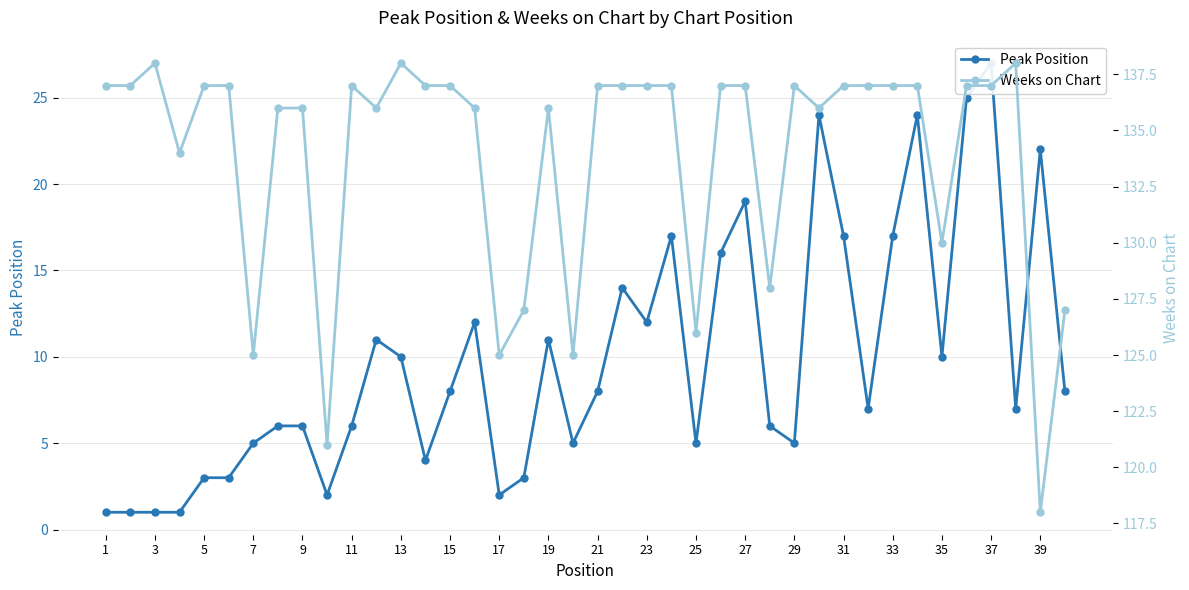

What is the difference between the maximum and minimum values in the Weeks on Chart series?

20